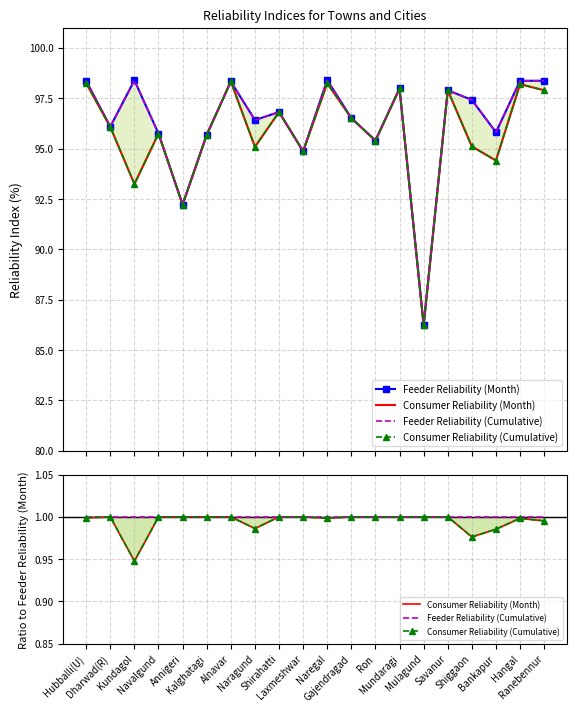

What is the label of the 18th point from the left?

Bankapur